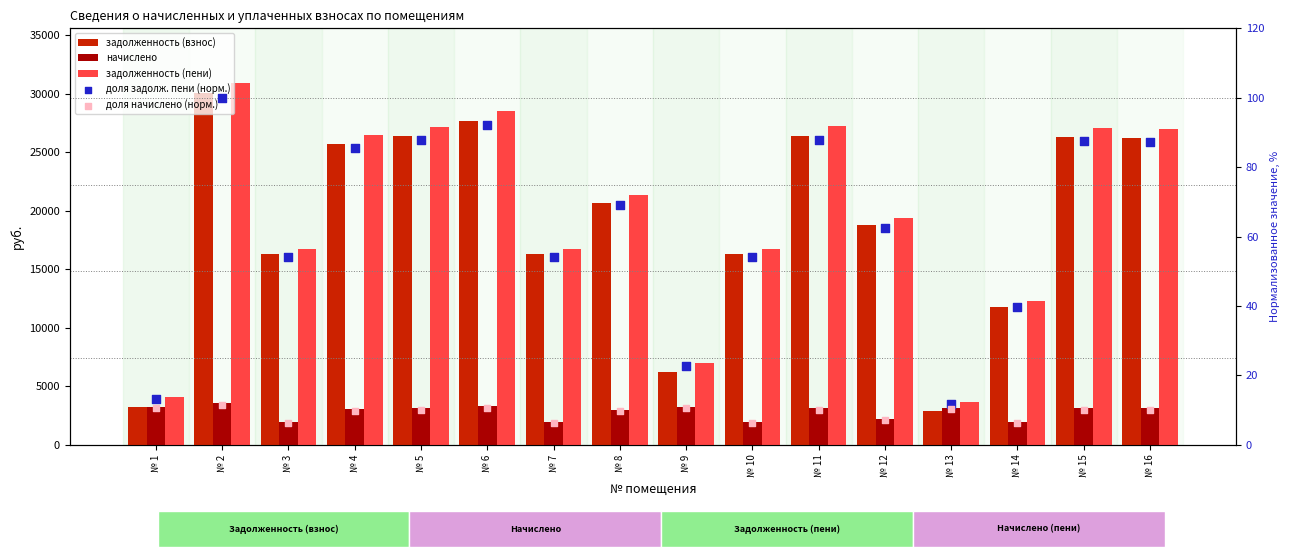

What are all the series names shown in the legend?

задолженность (взнос), начислено, задолженность (пени), доля задолж. пени (норм.), доля начислено (норм.)